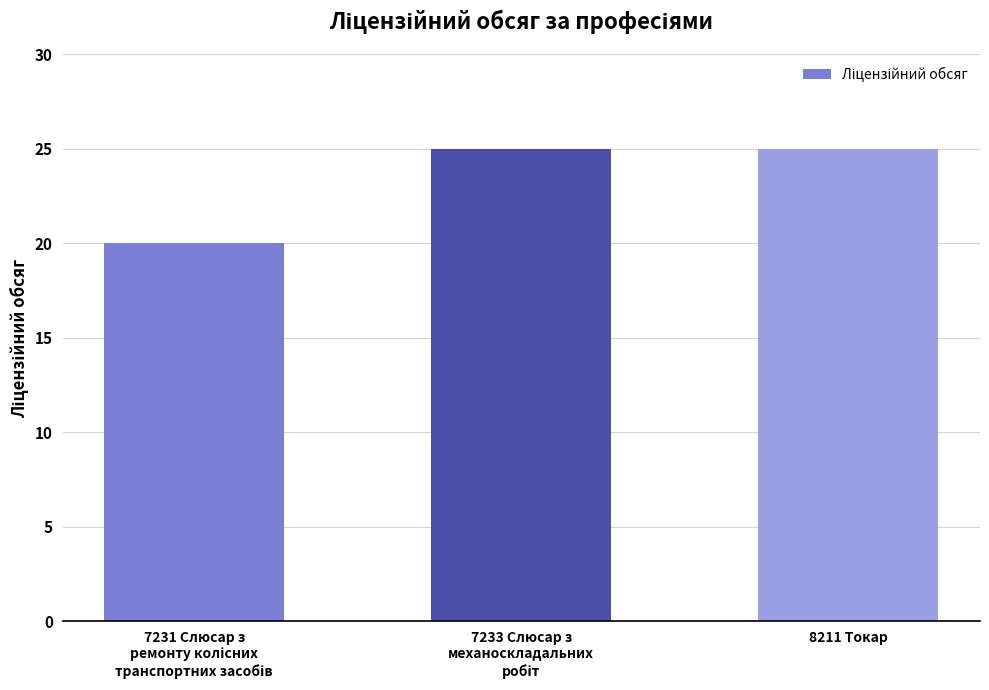

Is it true that the value at 8211 Токар is 25?

True